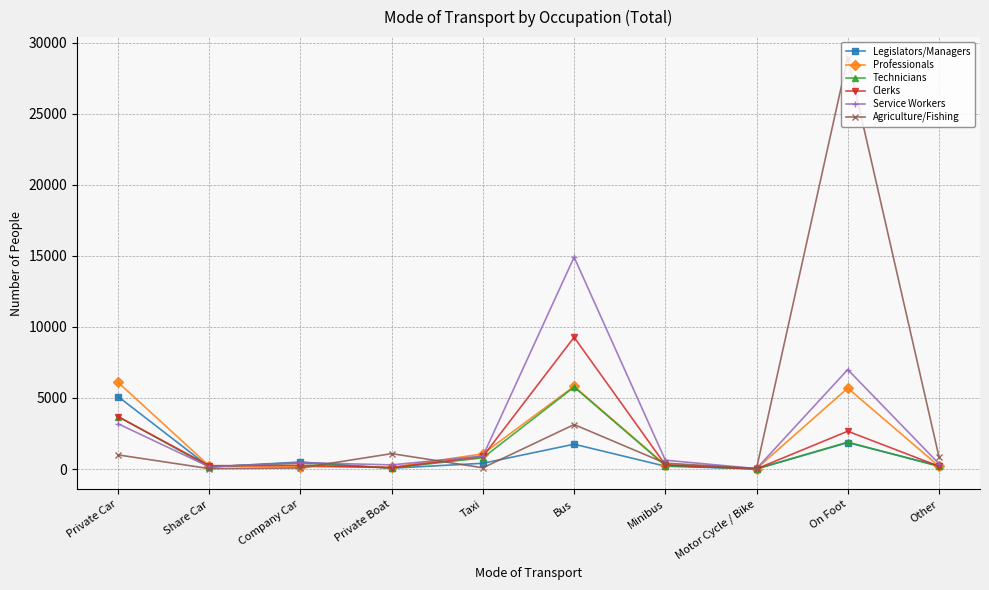

What is the sum of the Professionals values at Bus and Private Boat?

5942